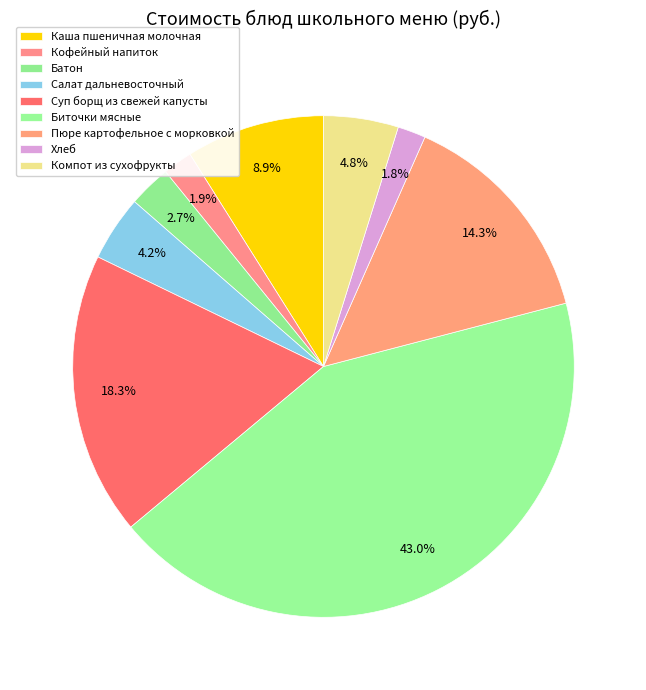

Is it true that Компот из сухофрукты is 5% of the pie?

True